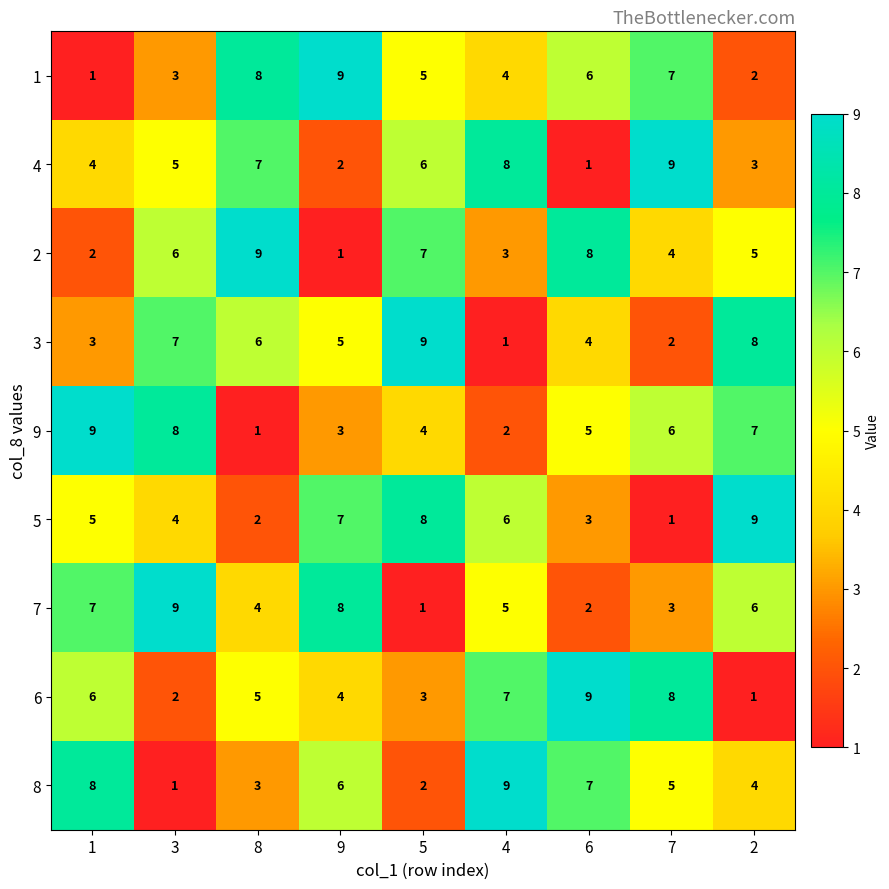

What is the difference between the maximum and second lowest values in the 6 series?

7